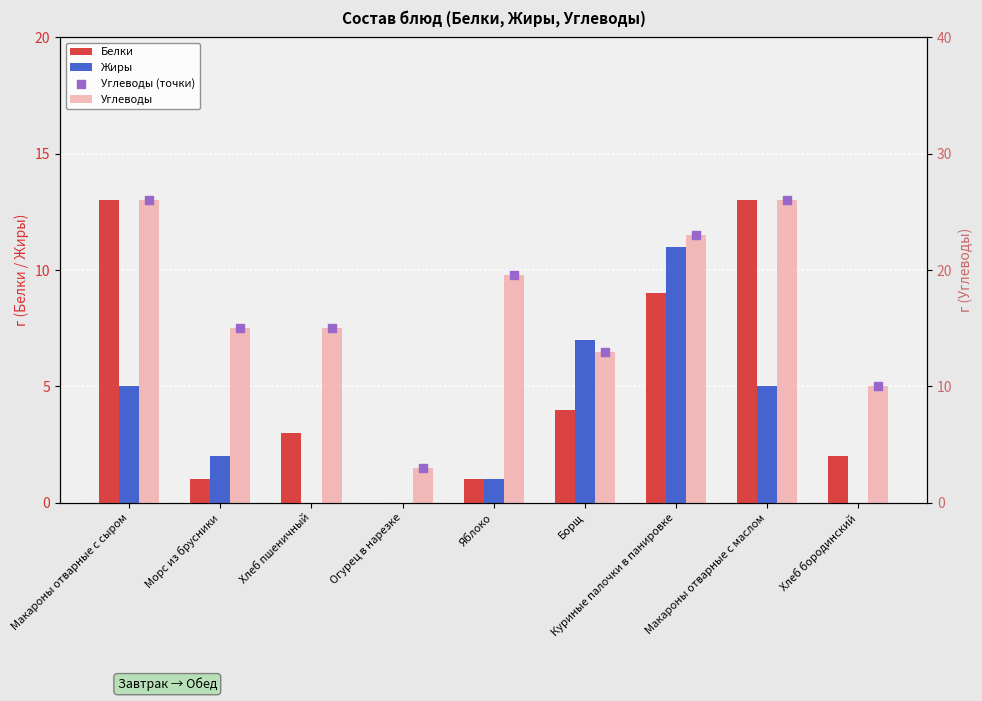

At which category is the sum across all series the highest?

Макароны отварные с сыром